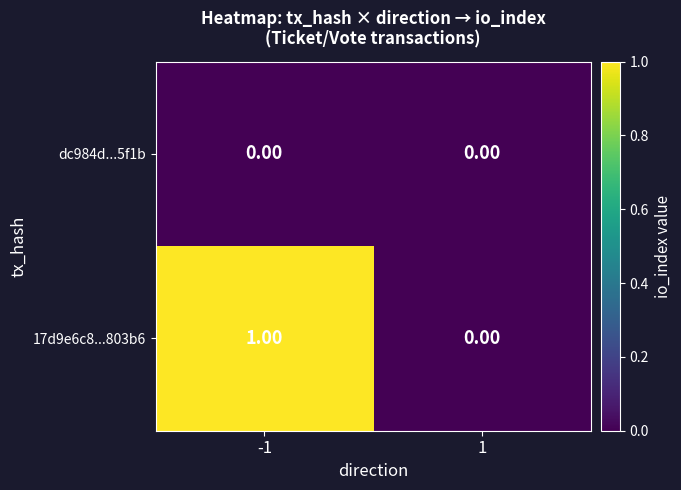

List the series in order of their overall mean, highest first.

17d9e6c8...803b6, dc984d...5f1b